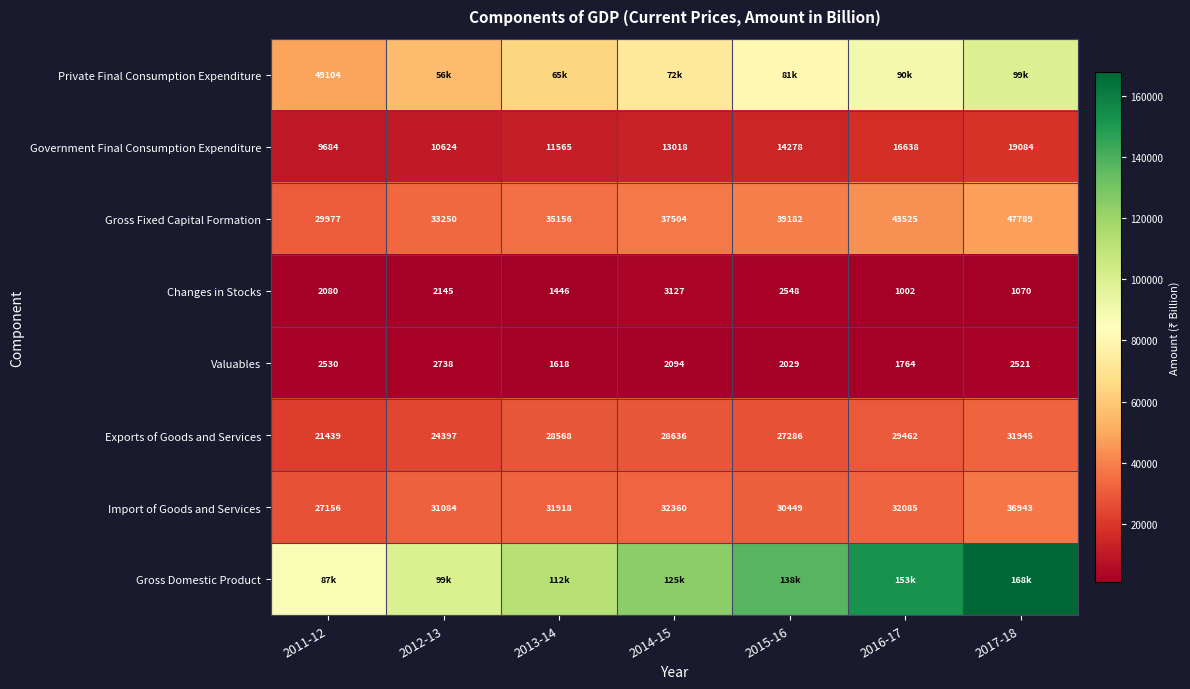

How many values in the Changes in Stocks series are below 2079?

3